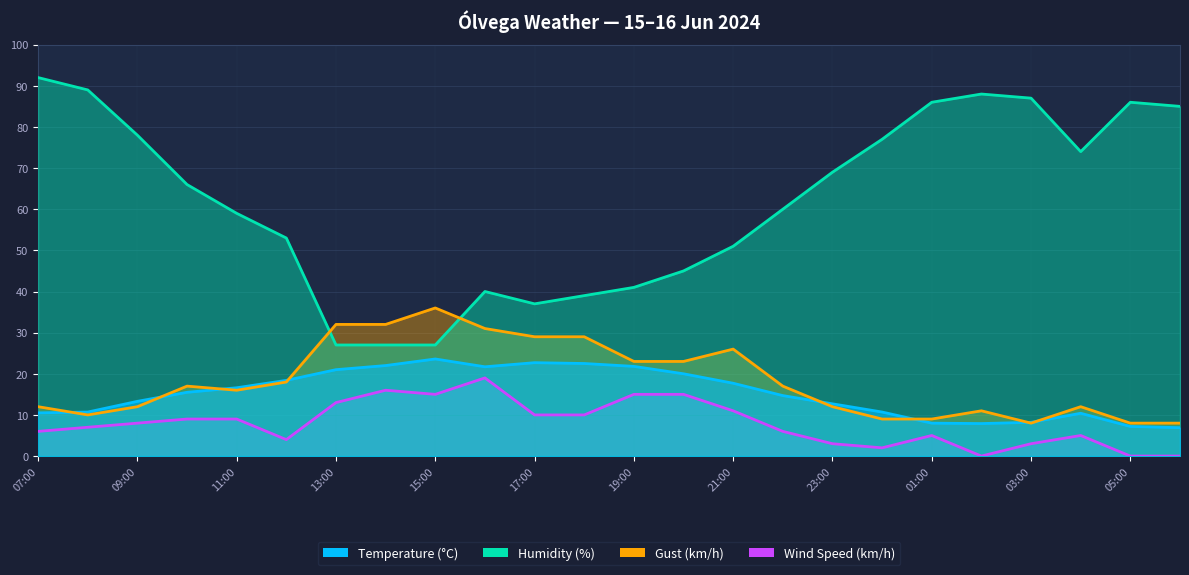

Between 11:00 and 15:00, which is larger?

15:00